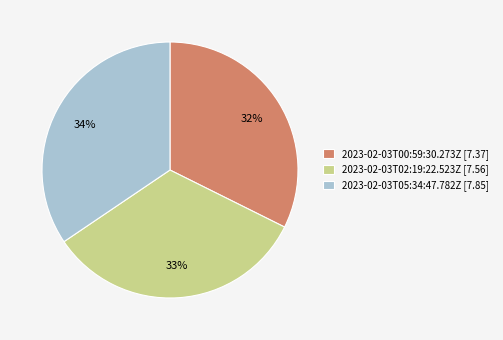

How many segments does this pie chart have?

3